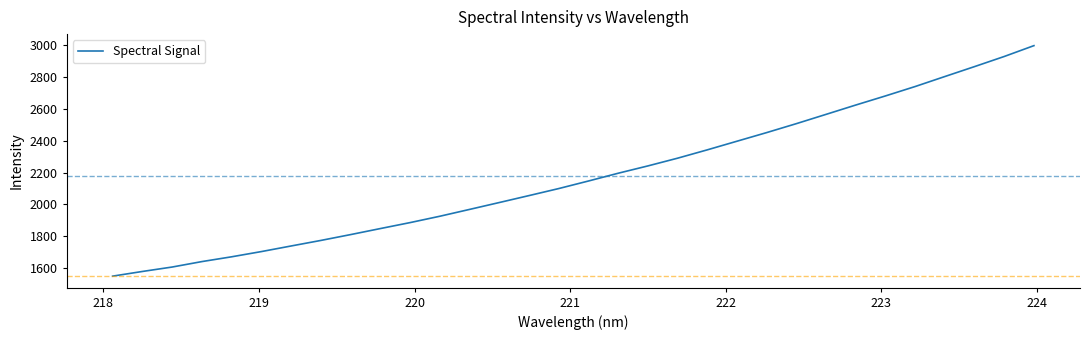

What is the difference between the maximum and minimum values?

1446.2